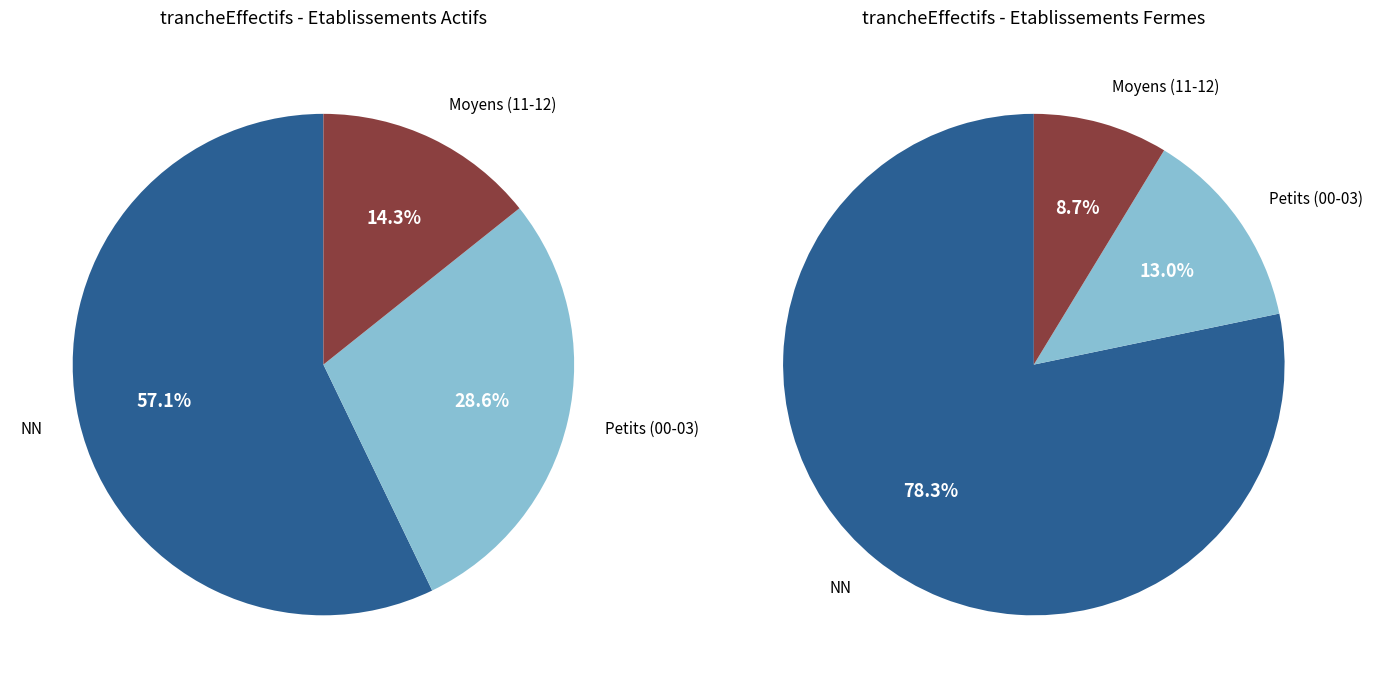

What is the ratio of the value at 11 to the value at NN?

0.1